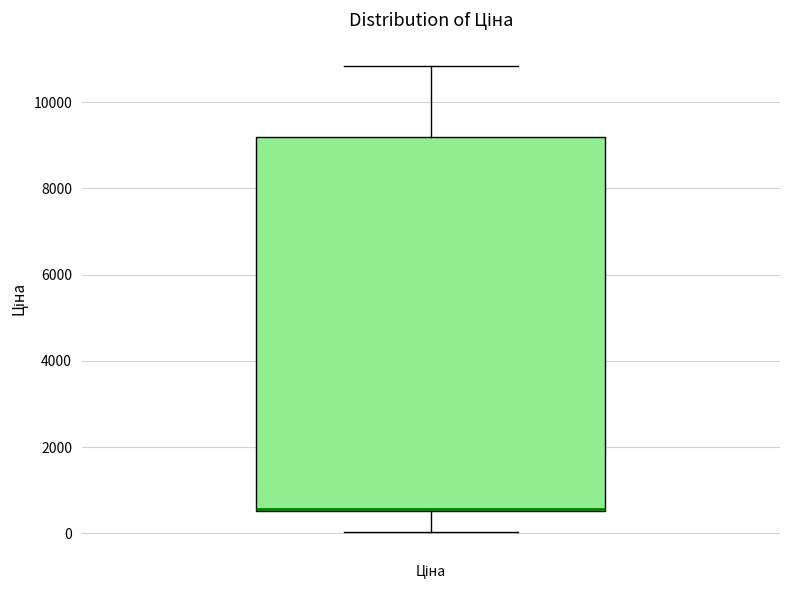

Where is the upper edge of the box for Ціна on the y-axis? The values are not printed on the chart, so give them approximately, as read against the axis.

9200